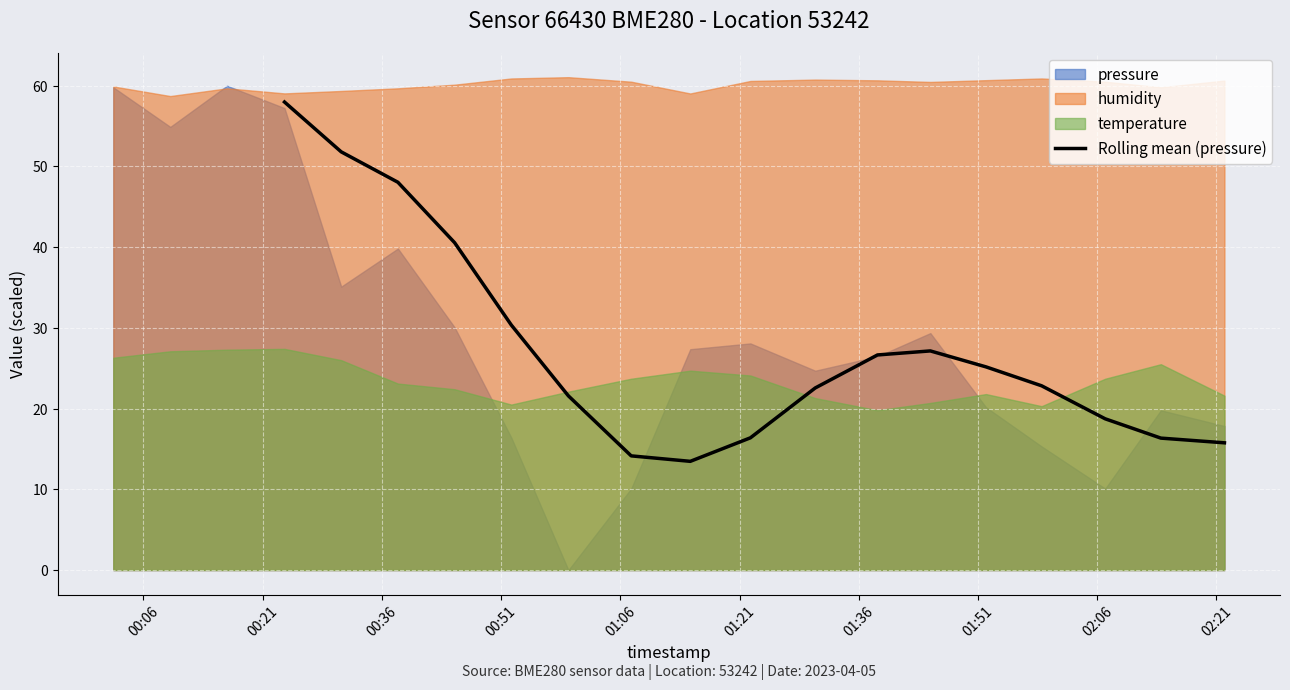

What is the minimum value for Rolling mean (pressure)?

13.5